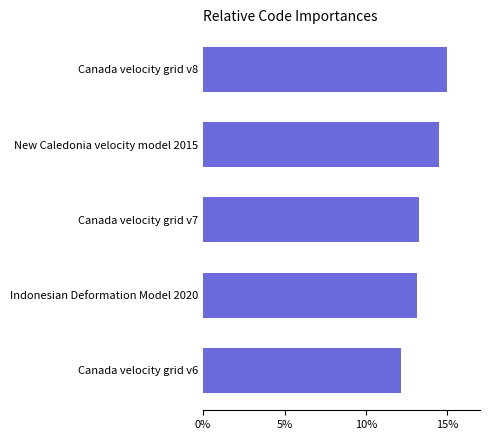

What is the approximate value at Canada velocity grid v8?

15.0